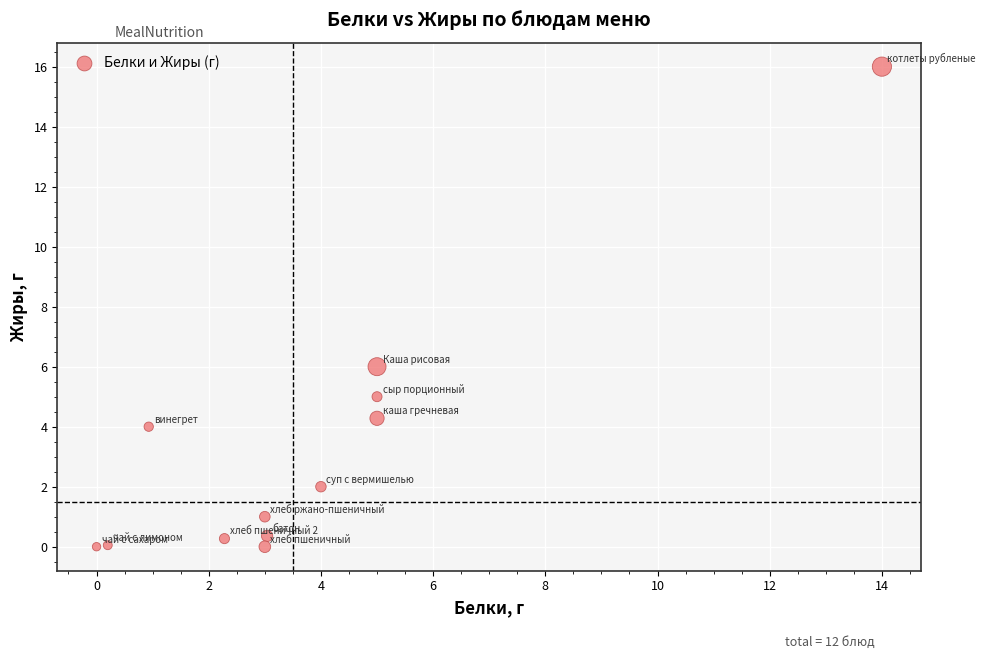

What is the average Y value?

3.2